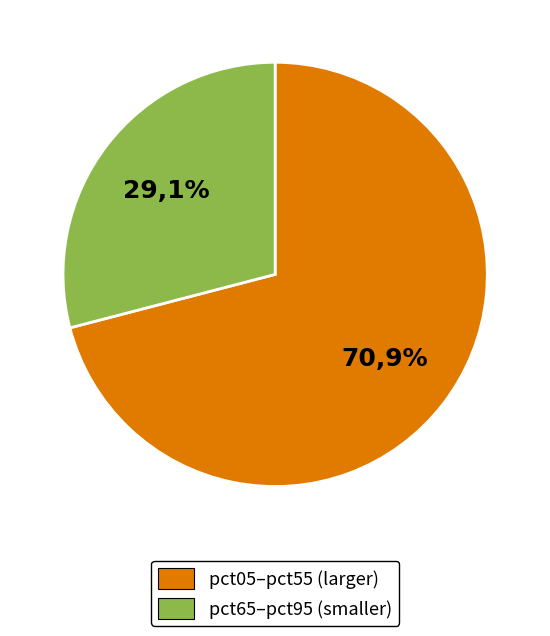

Does pct75 account for over 50% of the chart?

No